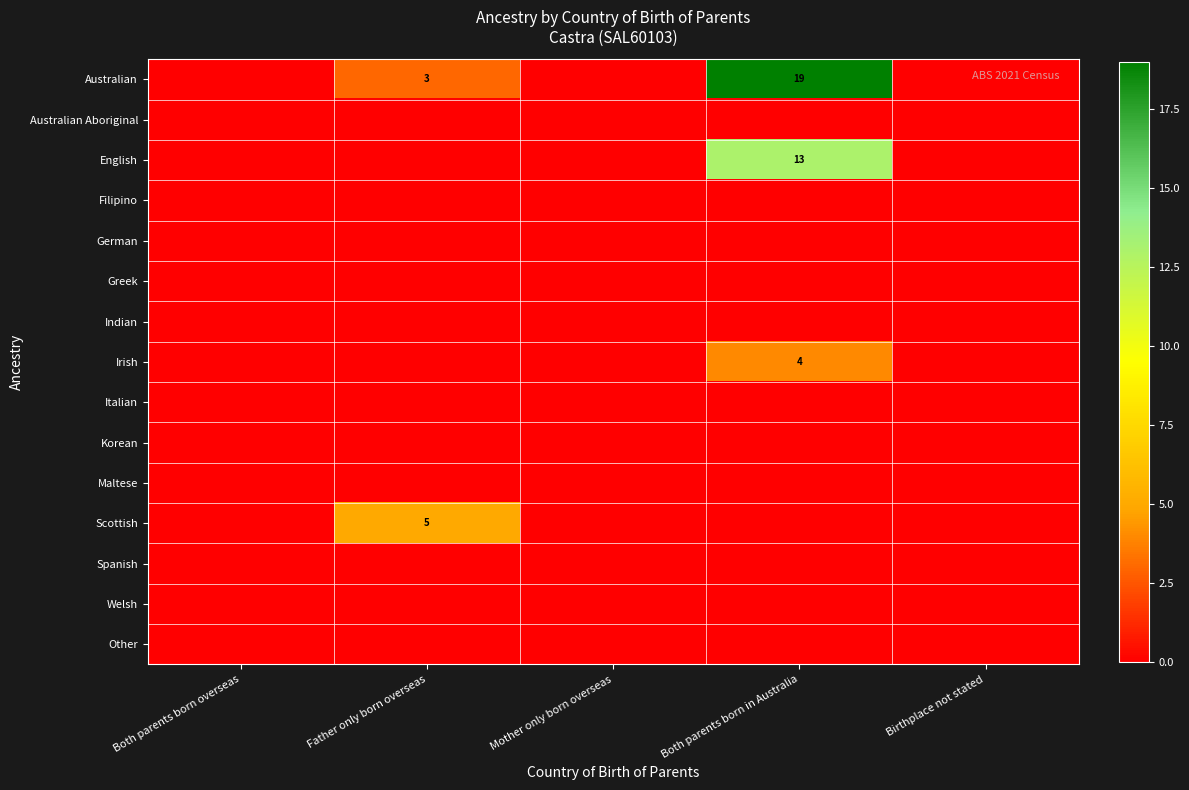

At which category is the sum across all series the highest?

Both parents born in Australia